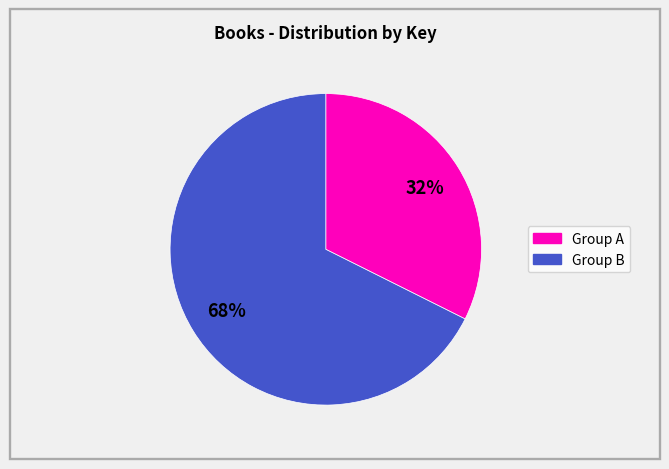

Is there any slice that represents more than half of the pie?

Yes